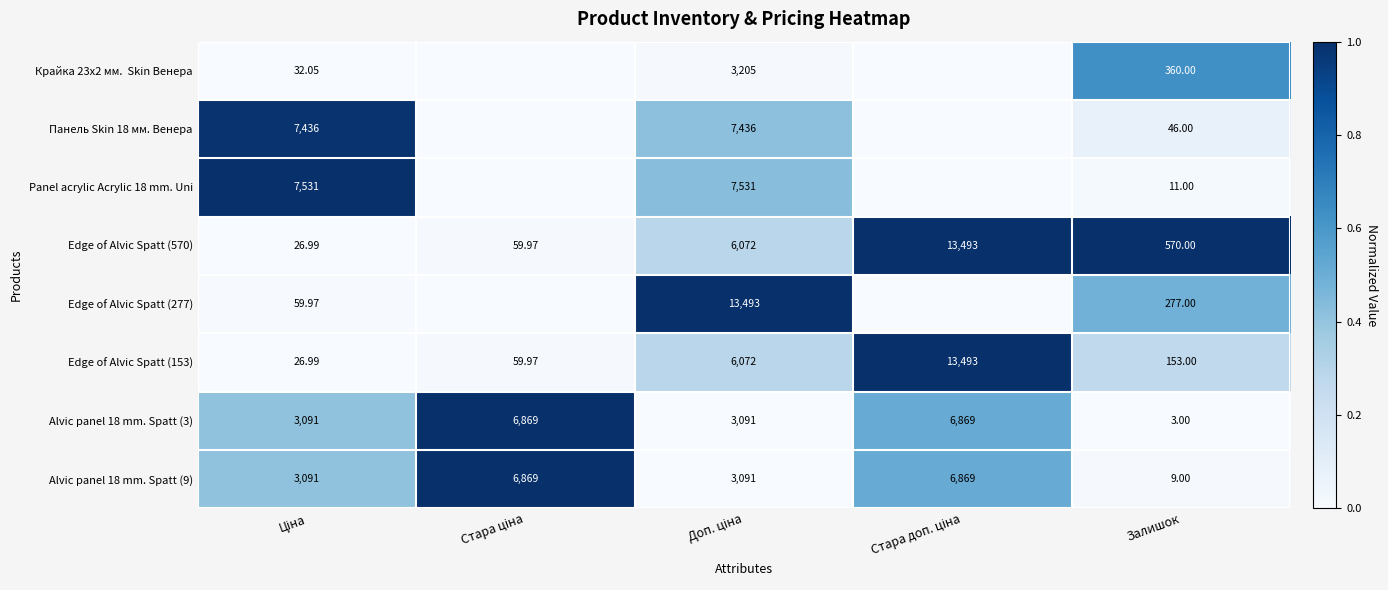

What is the average value of the Panel acrylic Acrylic 18 mm. Uni series?

0.3